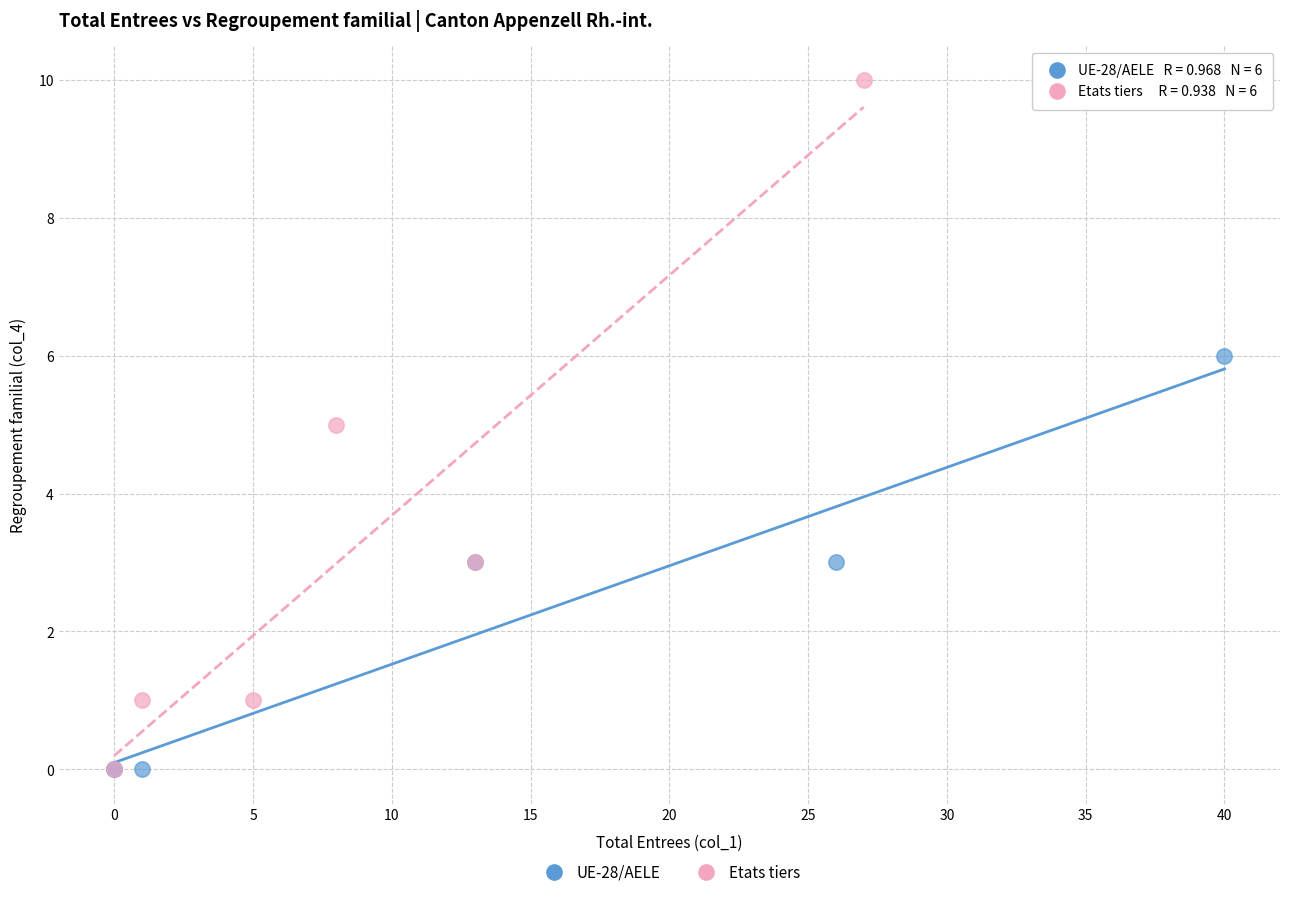

Which series reaches the maximum Y coordinate?

Etats tiers